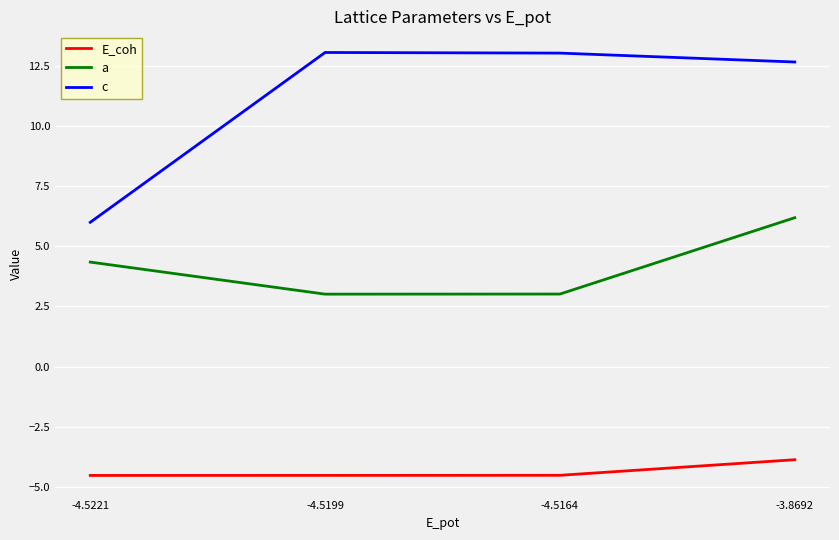

Reading left to right, extract all data points from this chart.

E_coh: -4.5221=-4.5	-4.5199=-4.5	-4.5164=-4.5	-3.8692=-3.9
a: -4.5221=4.3	-4.5199=3.0	-4.5164=3.0	-3.8692=6.2
c: -4.5221=6.0	-4.5199=13.0	-4.5164=13.0	-3.8692=12.7